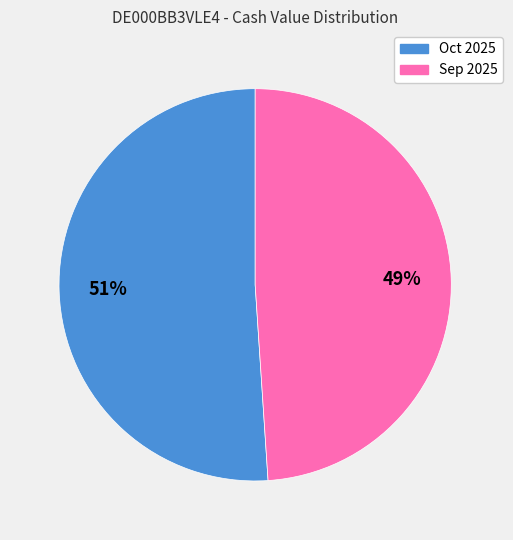

How many slices are in this pie chart?

2